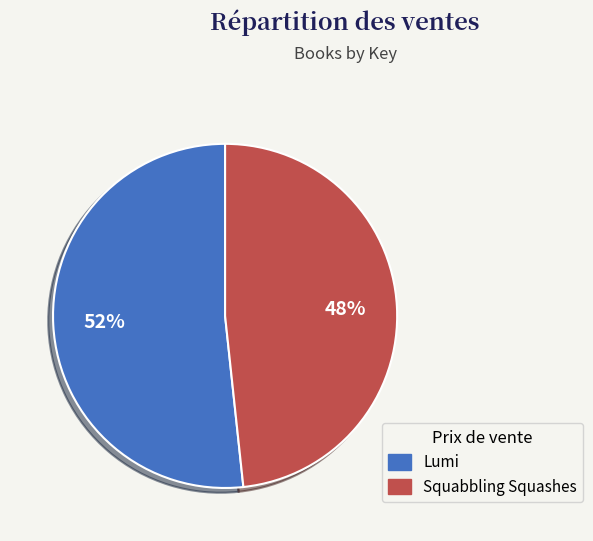

Approximately how many times larger is the value at Squabbling Squashes compared to Lumi?

0.9